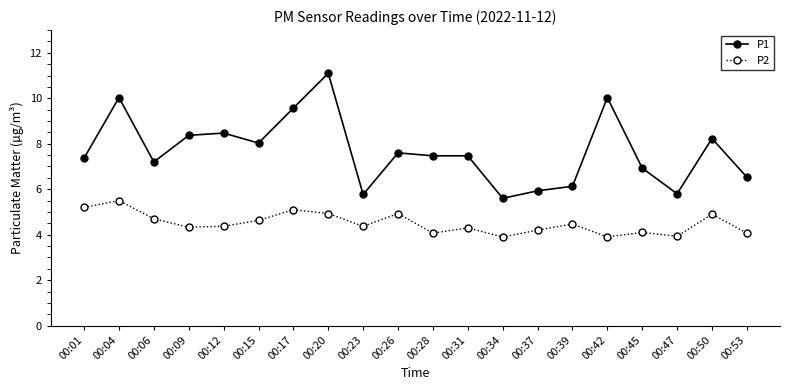

What is the maximum value for P2?

5.5